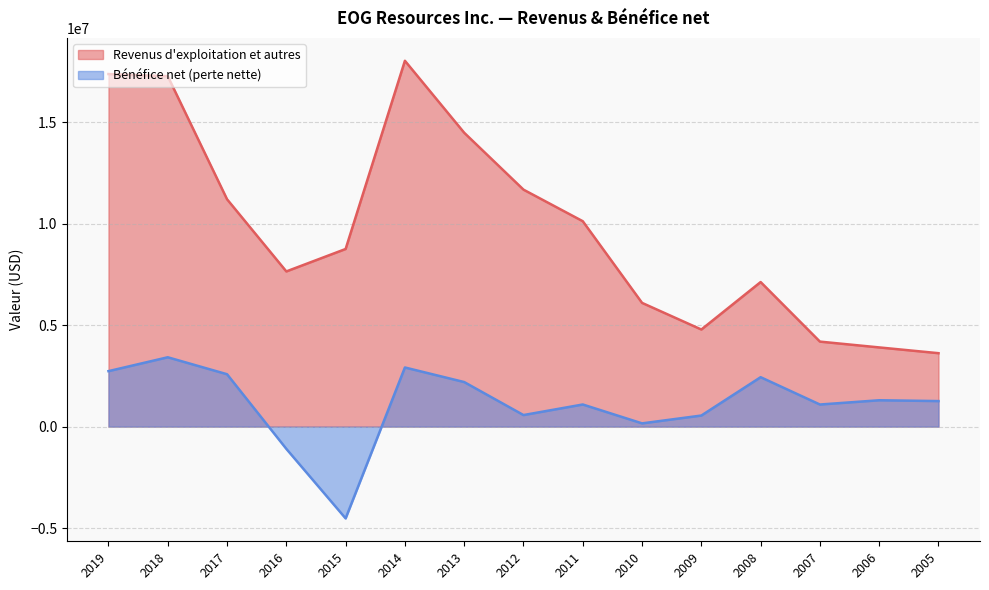

How many data points in Revenus d'exploitation et autres are less than 8757428?

7